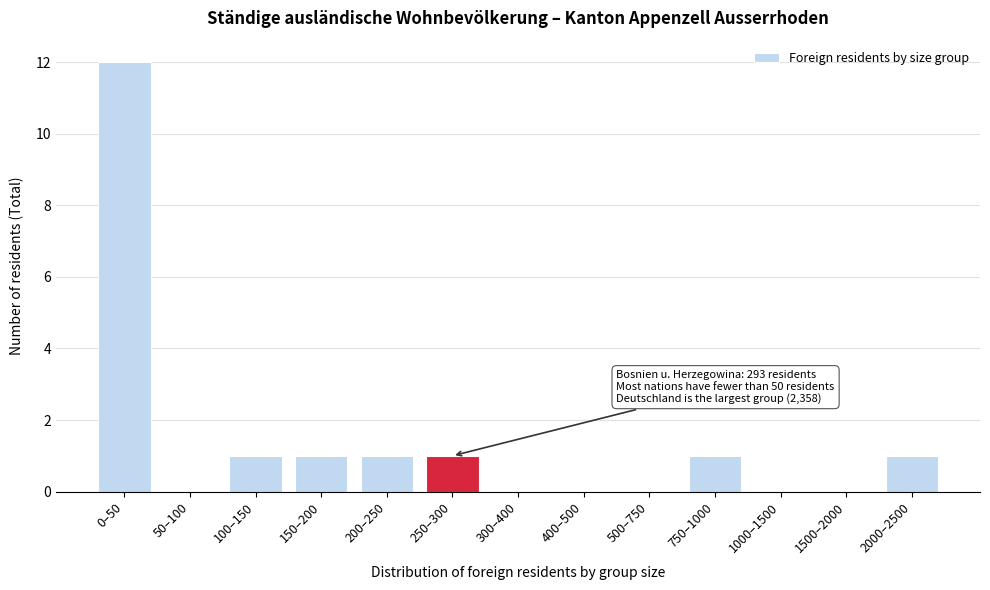

Reading left to right, what are all the values shown in this chart?

0–50=12	50–100=0	100–150=1	150–200=1	200–250=1	250–300=1	300–400=0	400–500=0	500–750=0	750–1000=1	1000–1500=0	1500–2000=0	2000–2500=1